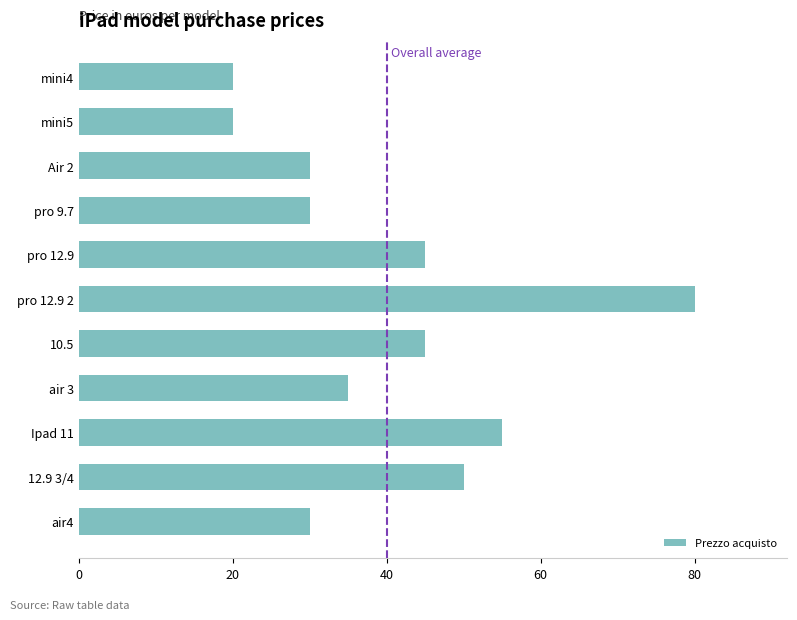

What is the change in value from air4 to Ipad 11?

+25